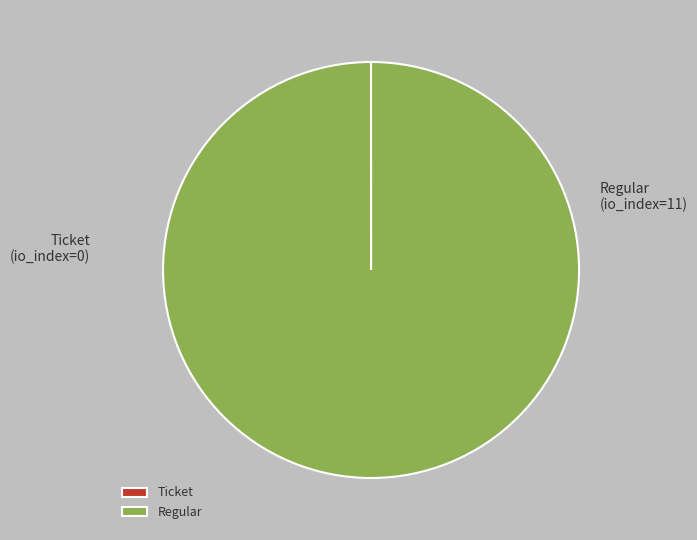

Which slice is the largest?

Regular